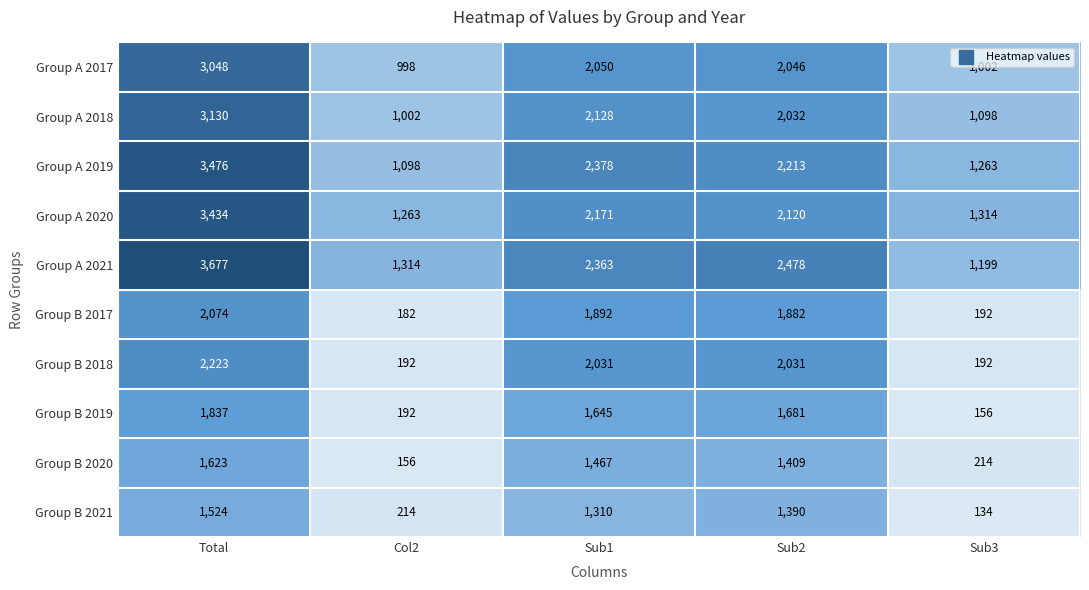

What is the greatest value displayed?

3677